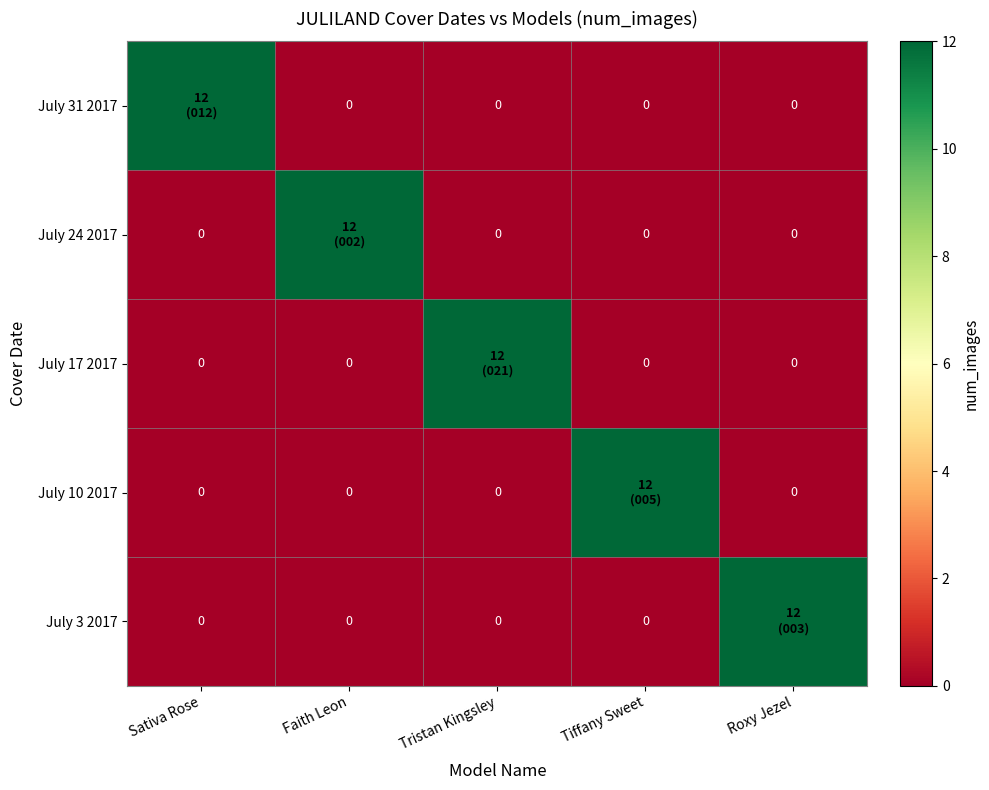

Between Faith Leon and Tiffany Sweet, which series saw the biggest shift?

July 24 2017